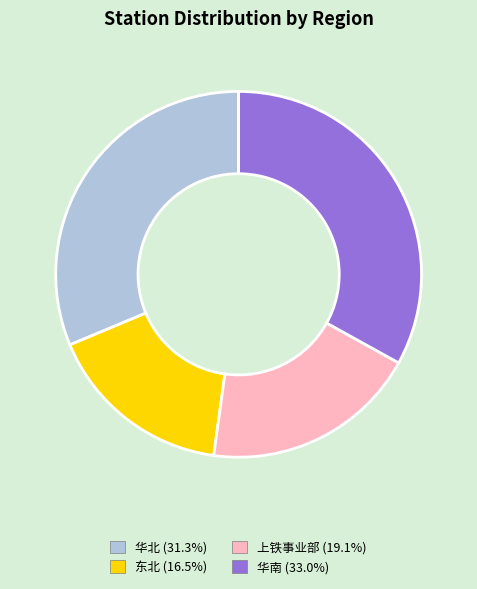

Combined, do 上铁事业部 and 华南 account for over 50%?

Yes